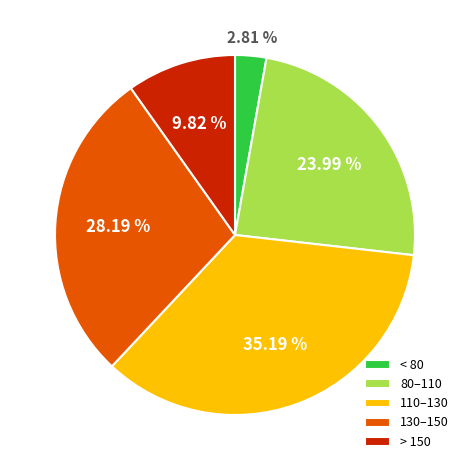

What is the ratio of the value at > 150 to the value at 110–130?

0.3